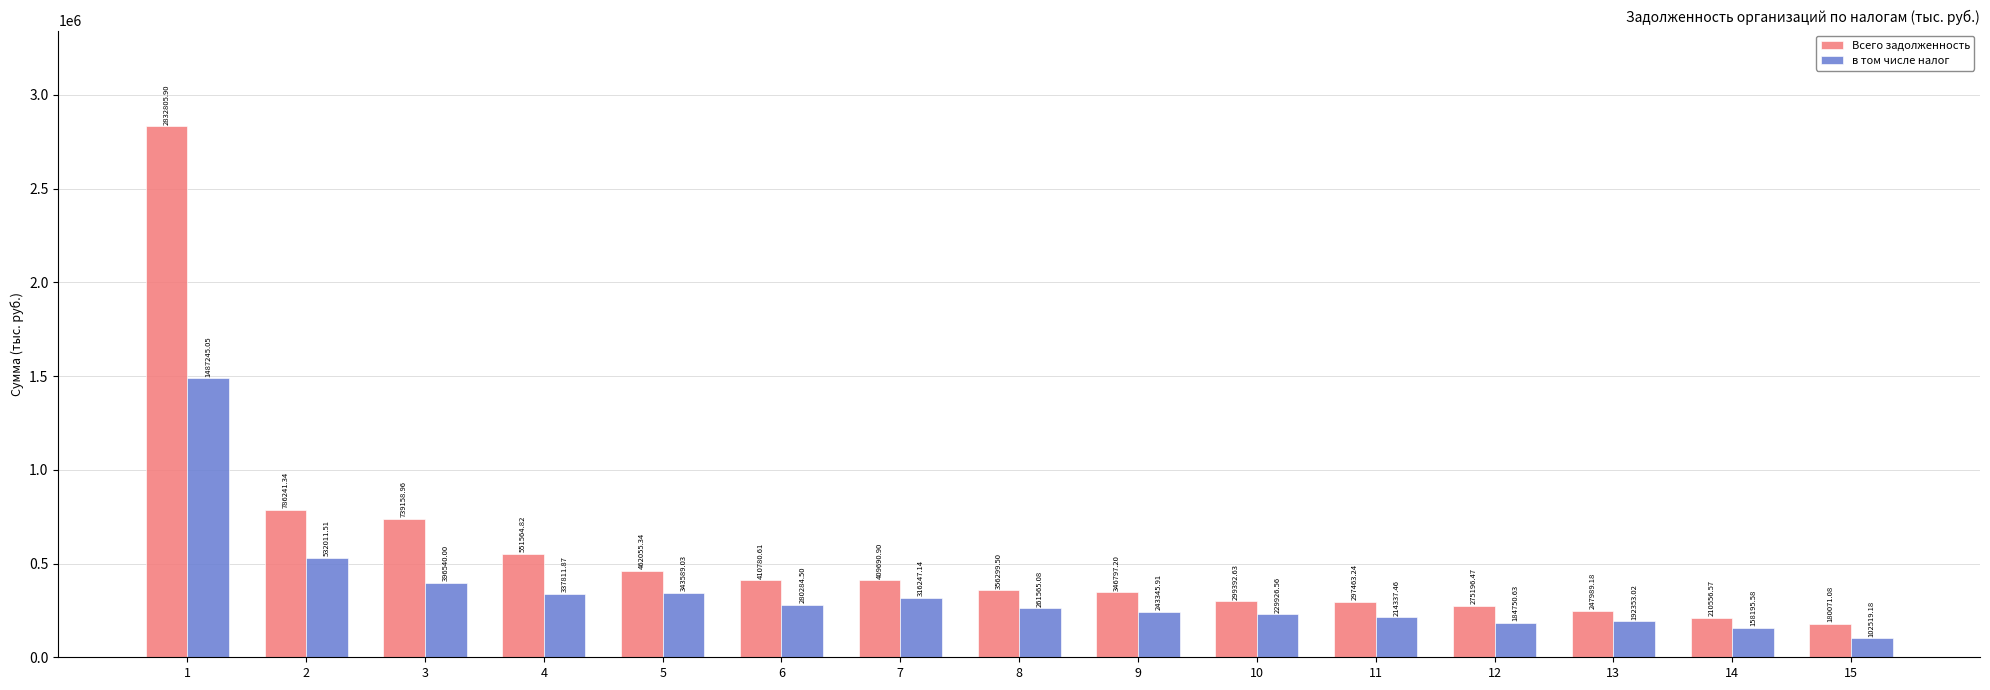

Which series has the largest total across all categories?

Всего задолженность